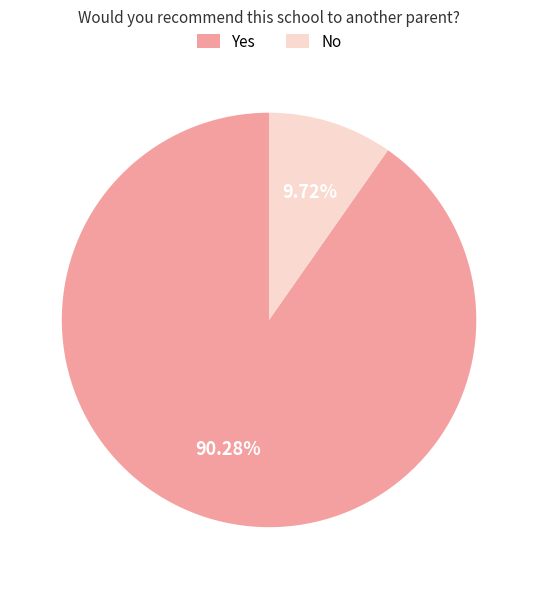

What percentage do Yes and No together represent?

100.0%